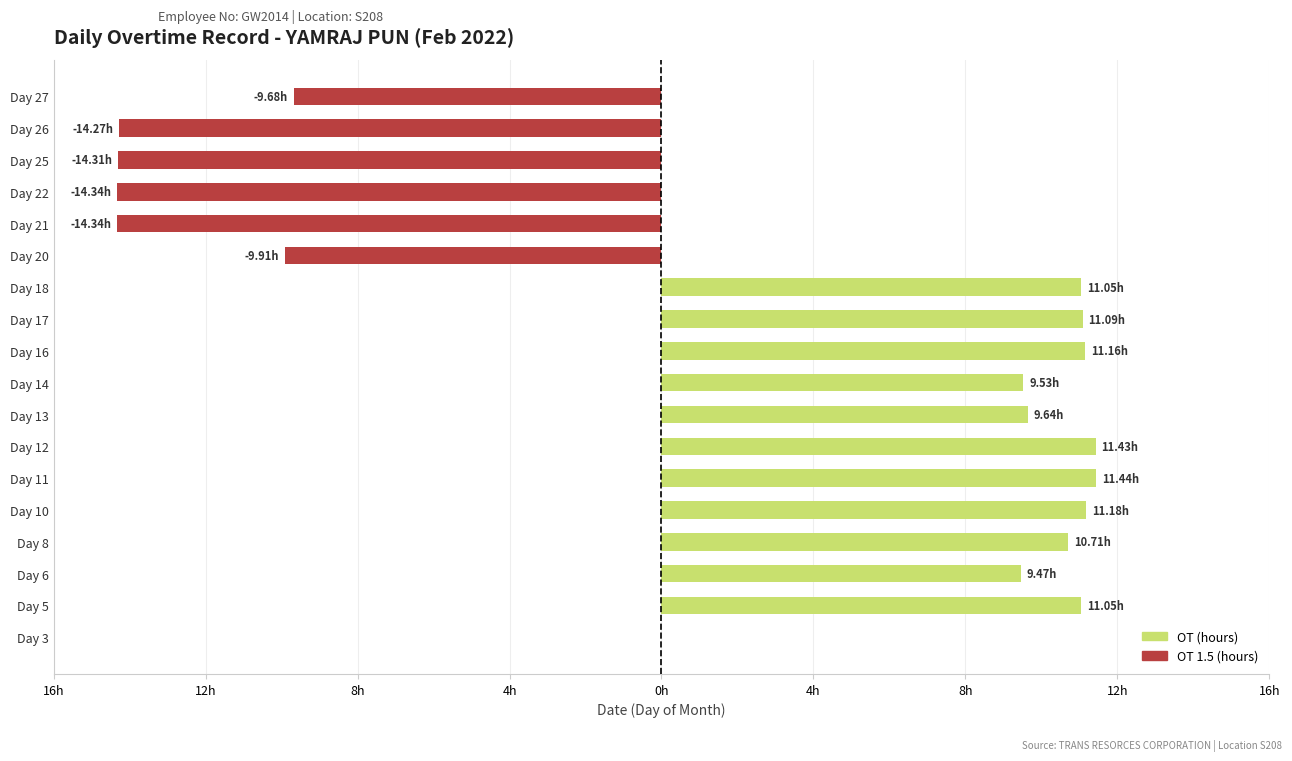

Count the number of categories in the chart.

18